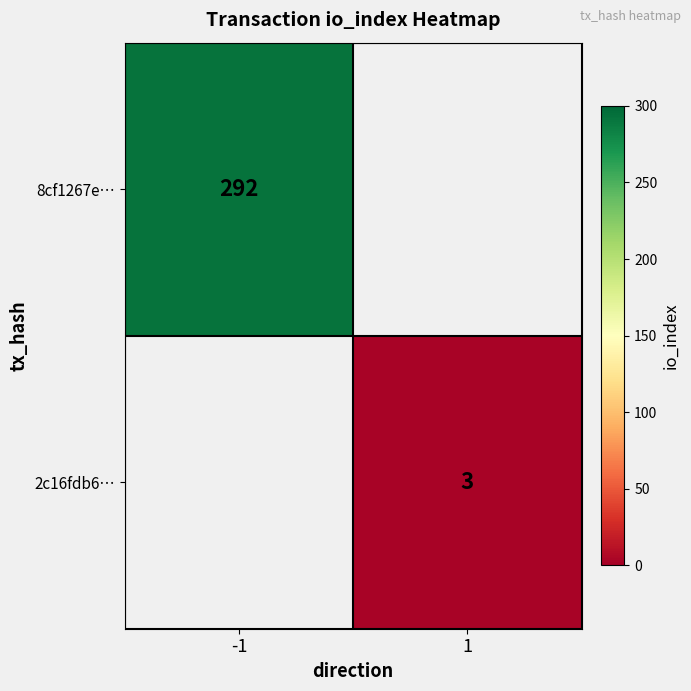

The 2c16fdb6… series shows 1 at 1. True or false?

False